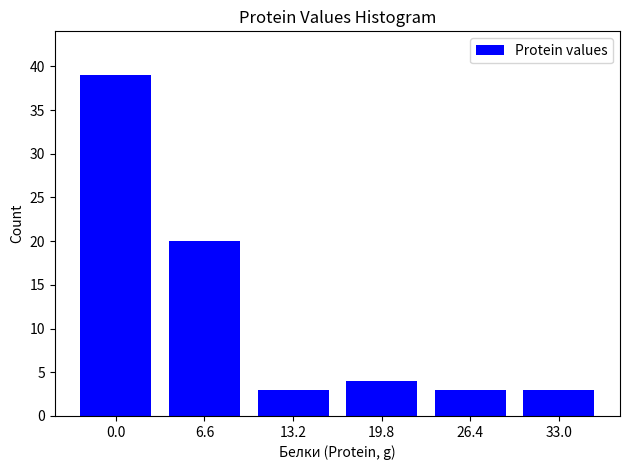

Reading right to left, list all the values displayed in this chart.

3	3	4	3	20	39